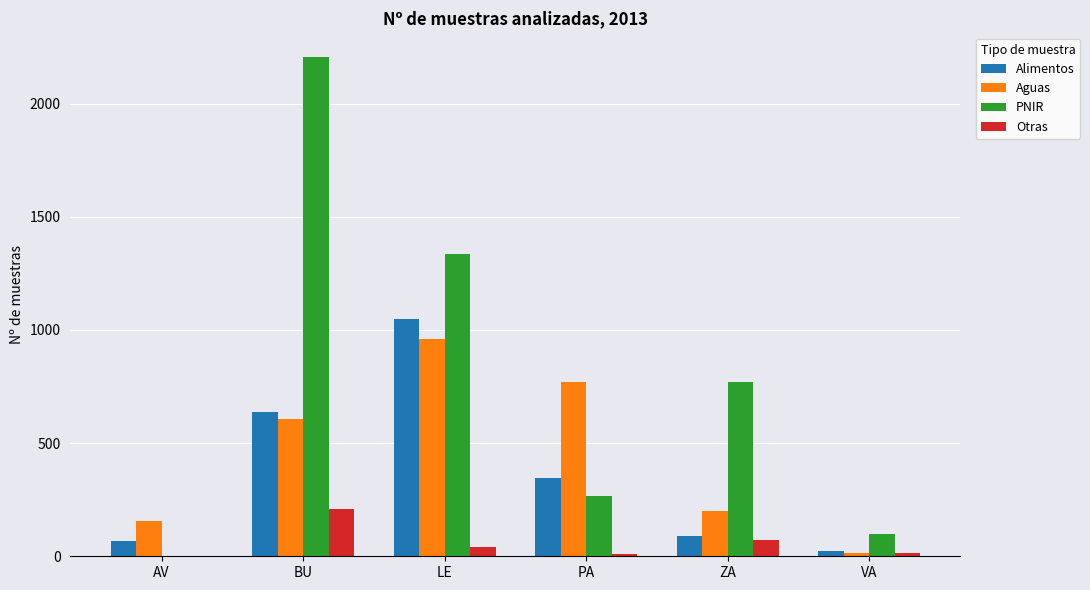

How many groups of bars are there?

6